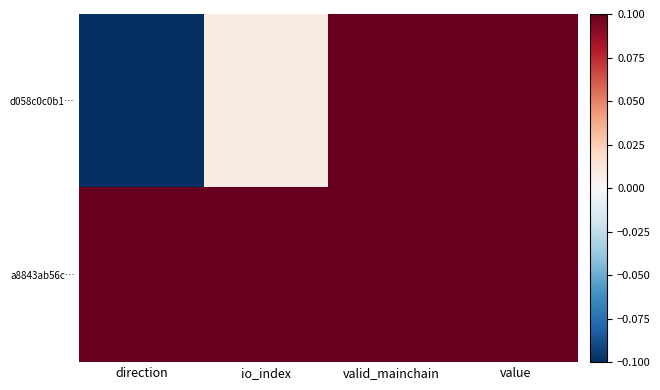

At which category is the sum across all series the highest?

valid_mainchain